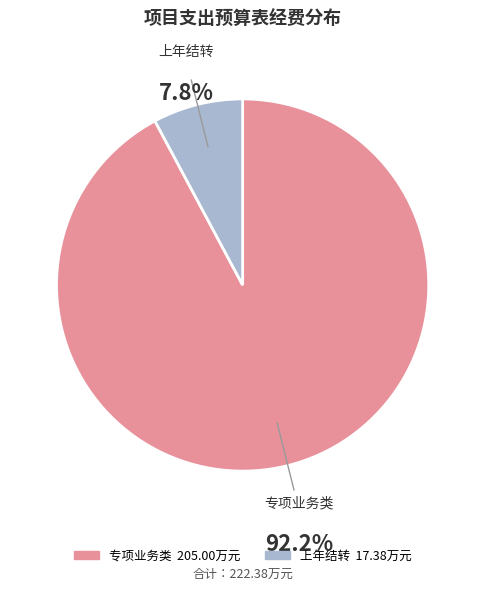

The 专项业务类 slice represents 92% of the pie. True or false?

True